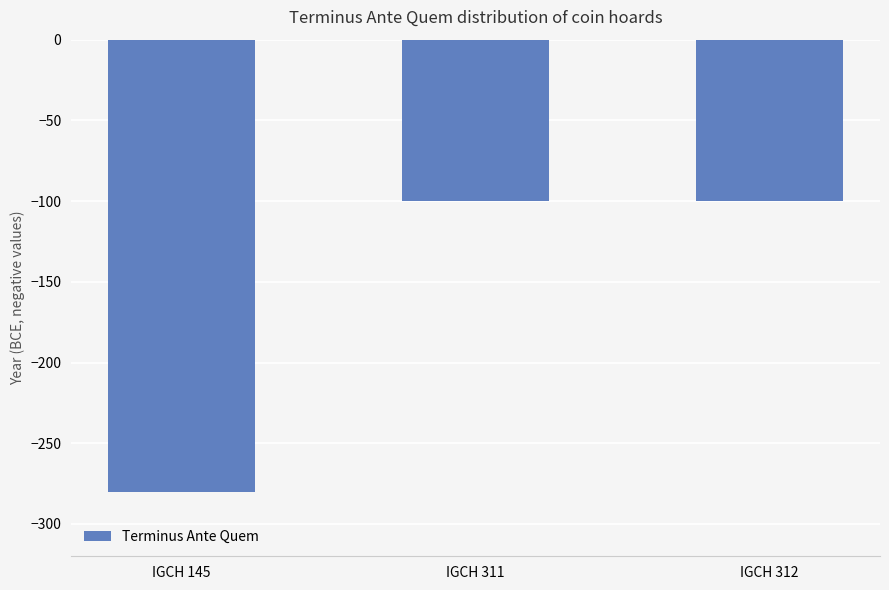

How many bars are there in total?

3